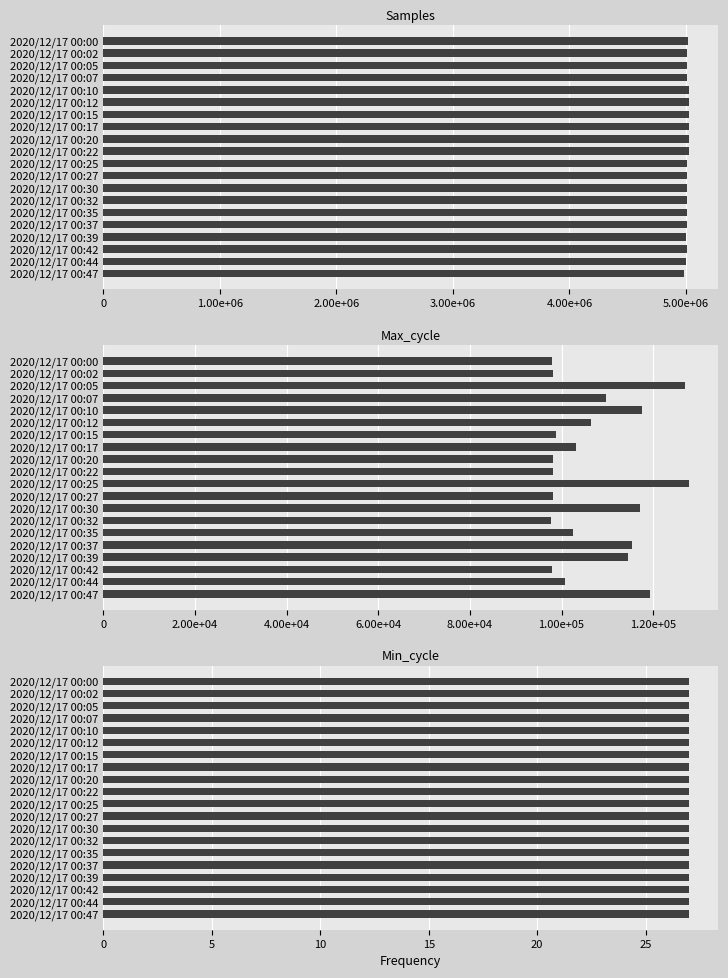

Rank the series by their maximum value, from lowest to highest.

Min_cycle, Max_cycle, Samples